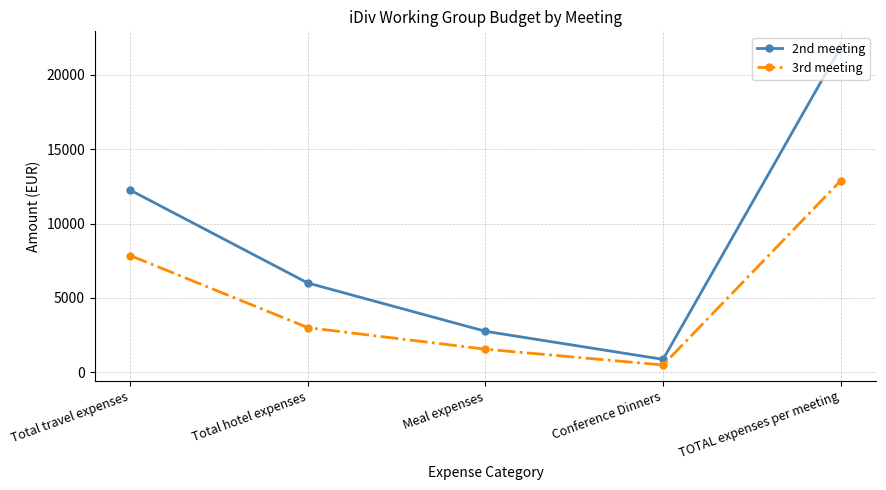

At which label is 3rd meeting closest to 6685?

Total travel expenses